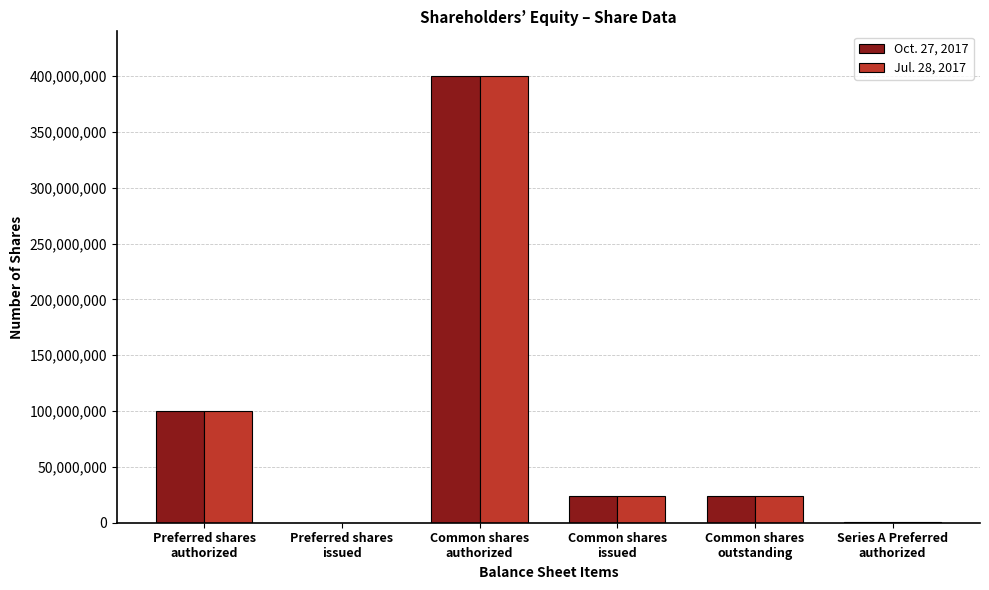

What is the greatest value displayed?

400000000